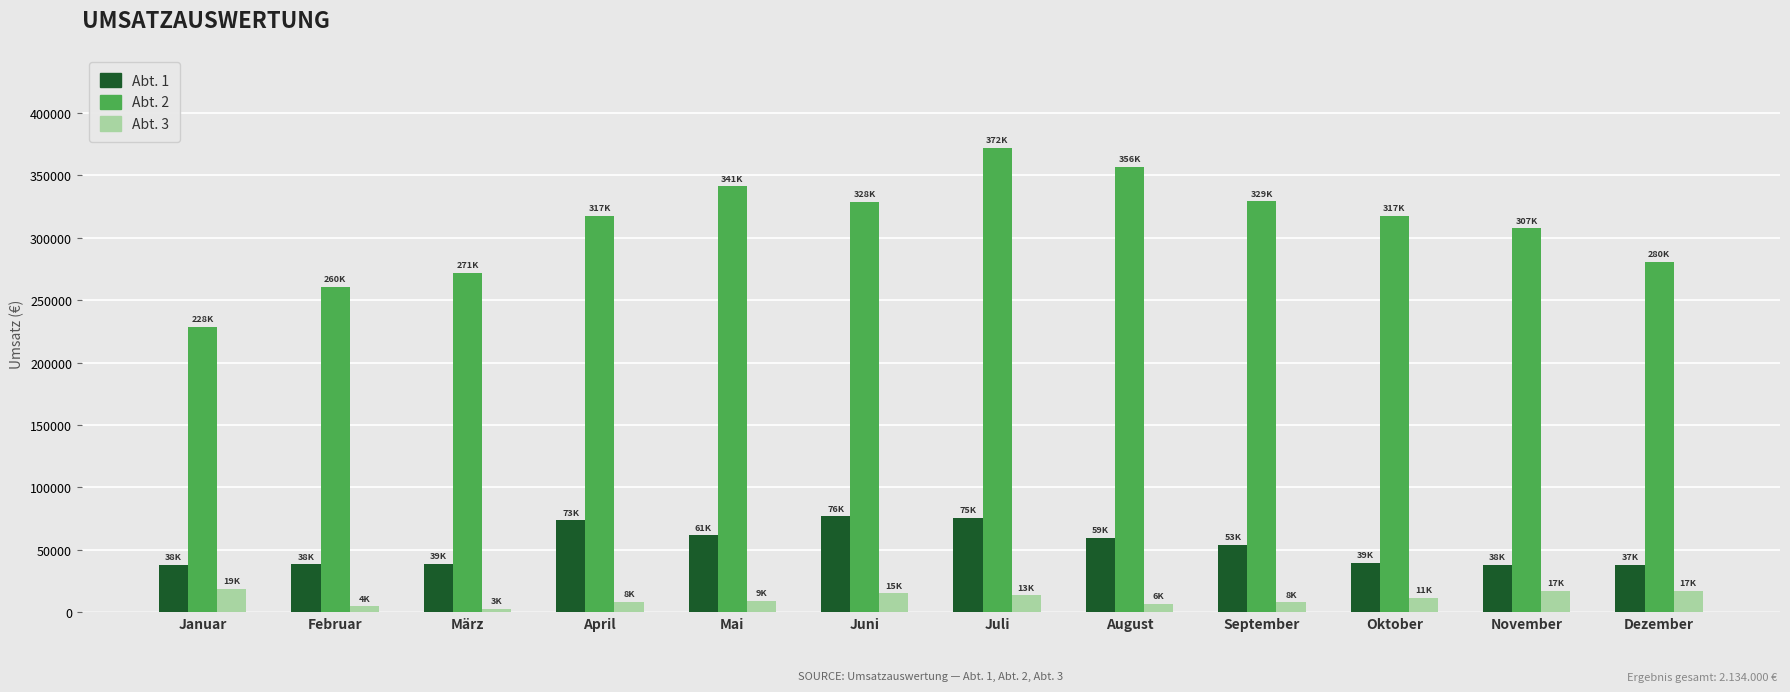

What is the average value of the Abt. 3 series?

11100